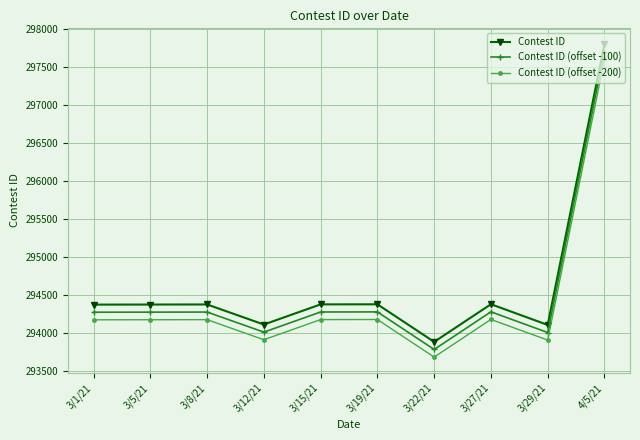

At which category does the chart reach its peak across all series?

4/5/21